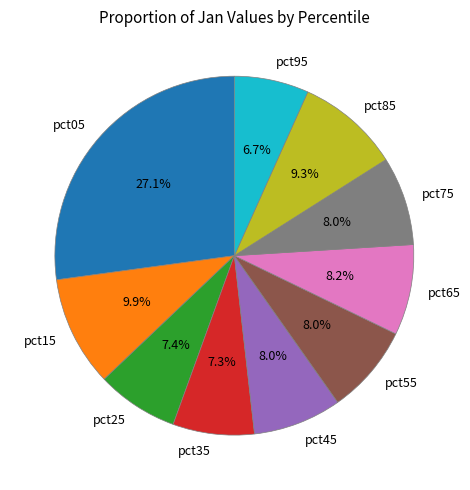

Which slice is the smallest?

pct95